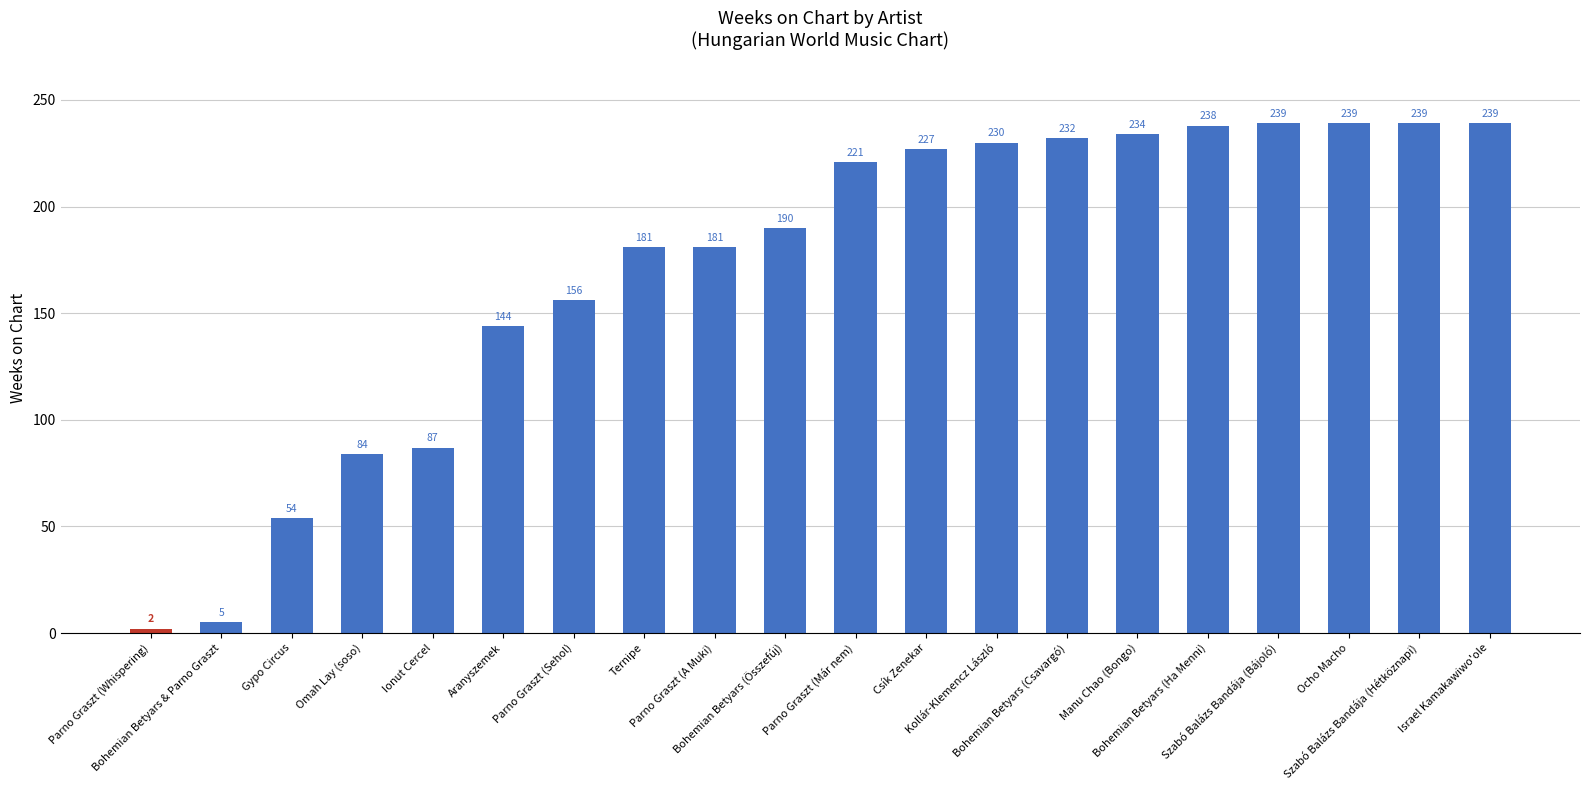

Reading left to right, list all the values displayed in this chart.

2	5	54	84	87	144	156	181	181	190	221	227	230	232	234	238	239	239	239	239